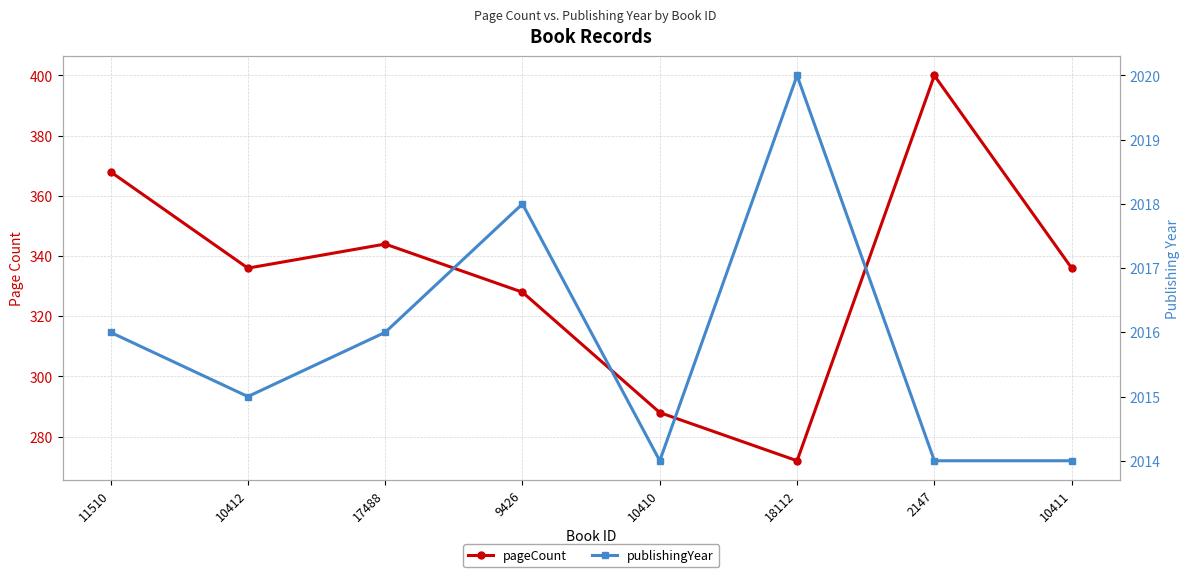

What is the sum of the publishingYear values at 18112 and 11510?

4036